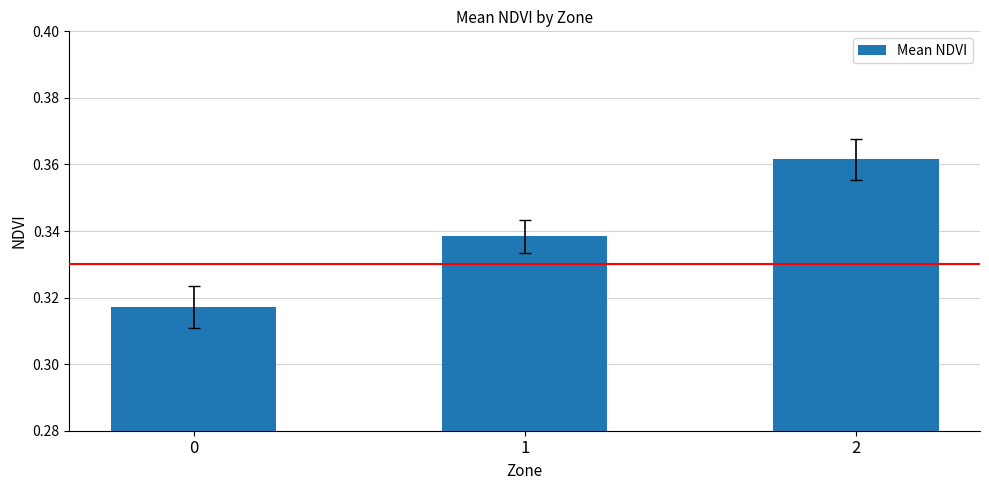

What is the sum of the values at 1 and 2?

0.7